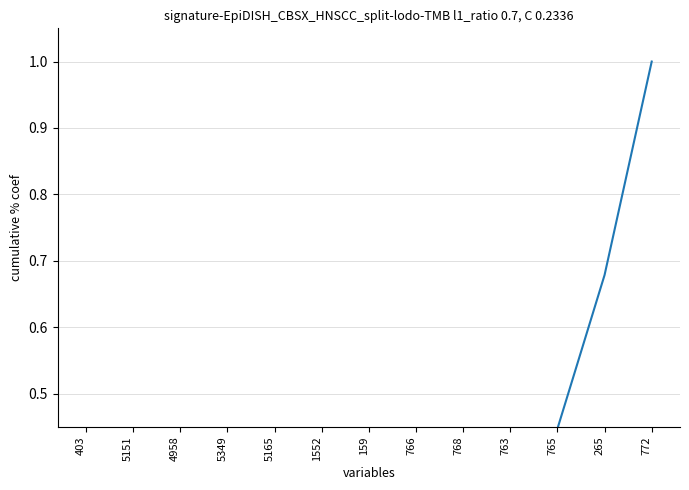

What position from the right is 768?

5